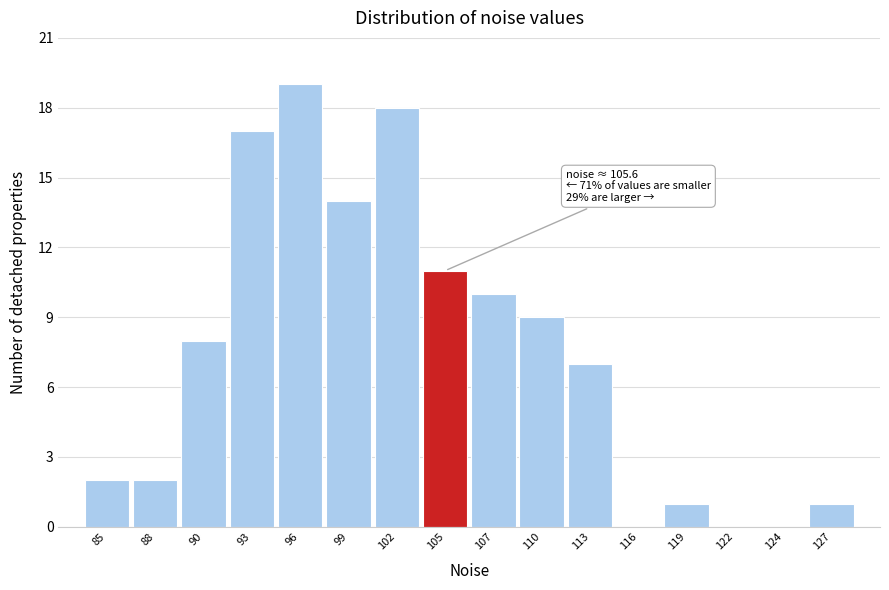

Reading left to right, transcribe all the data shown in this chart.

85=2	88=2	90=8	93=17	96=19	99=14	102=18	105=11	107=10	110=9	113=7	116=0	119=1	122=0	124=0	127=1